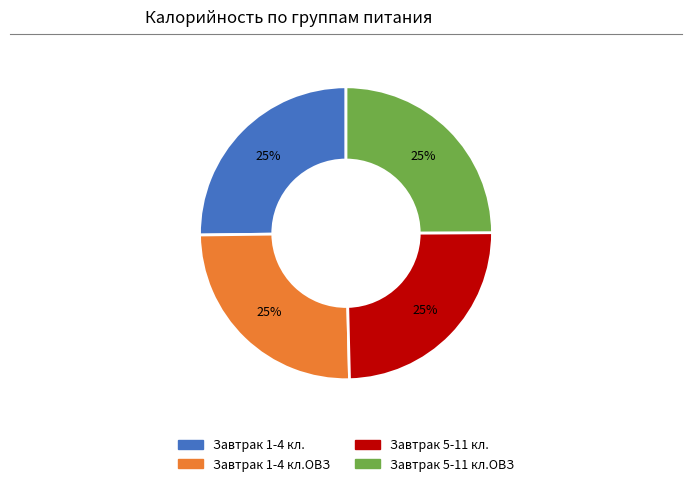

Does any single category account for the majority?

No